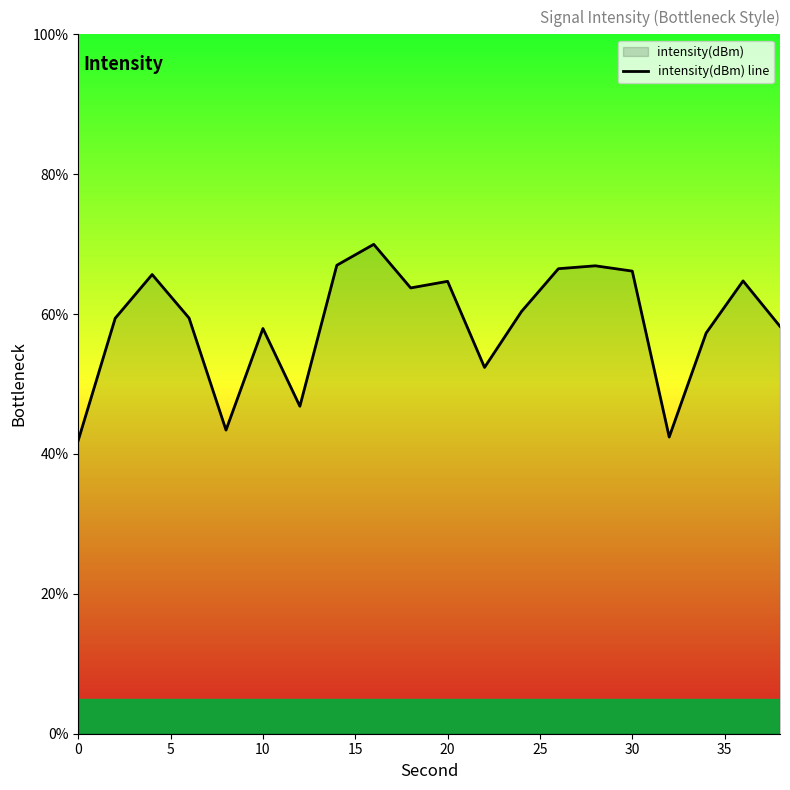

What is the smallest value displayed?

42.0